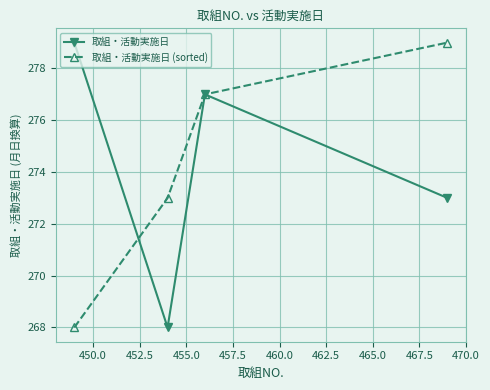

How many interior local valleys does the 取組・活動実施日 series have?

1